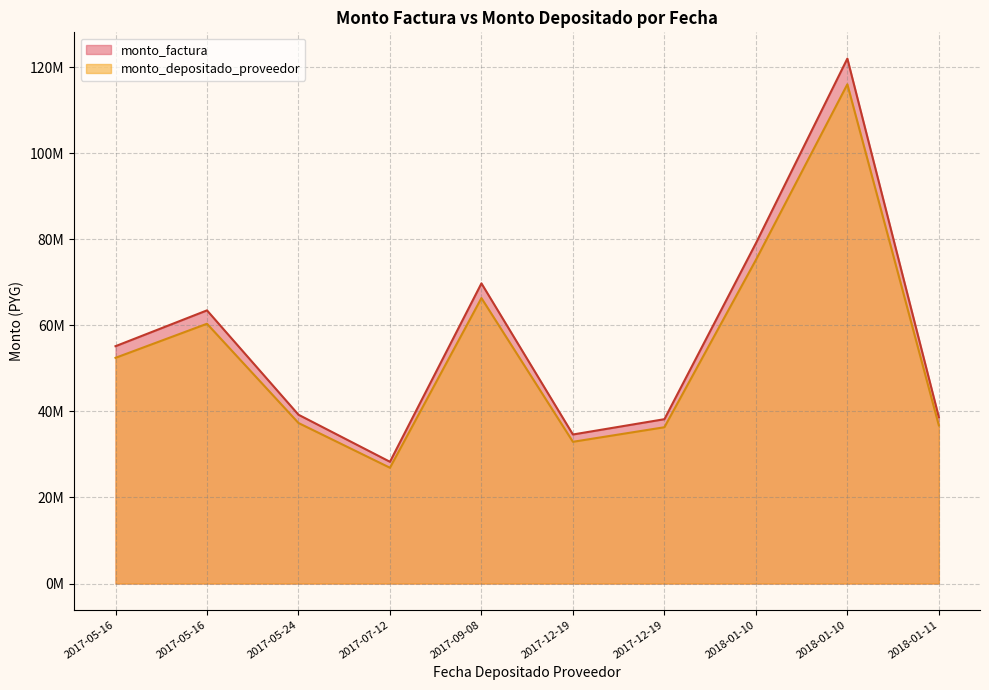

The monto_depositado_proveedor series shows 8036031 at 2017-07-12. True or false?

False